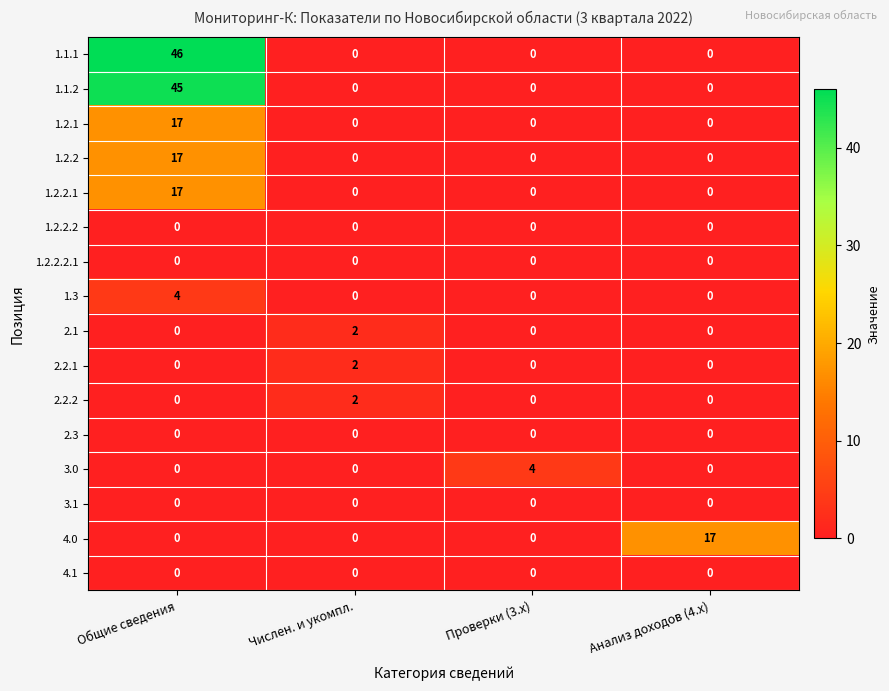

Which label corresponds to the largest value in the chart?

Общие сведения